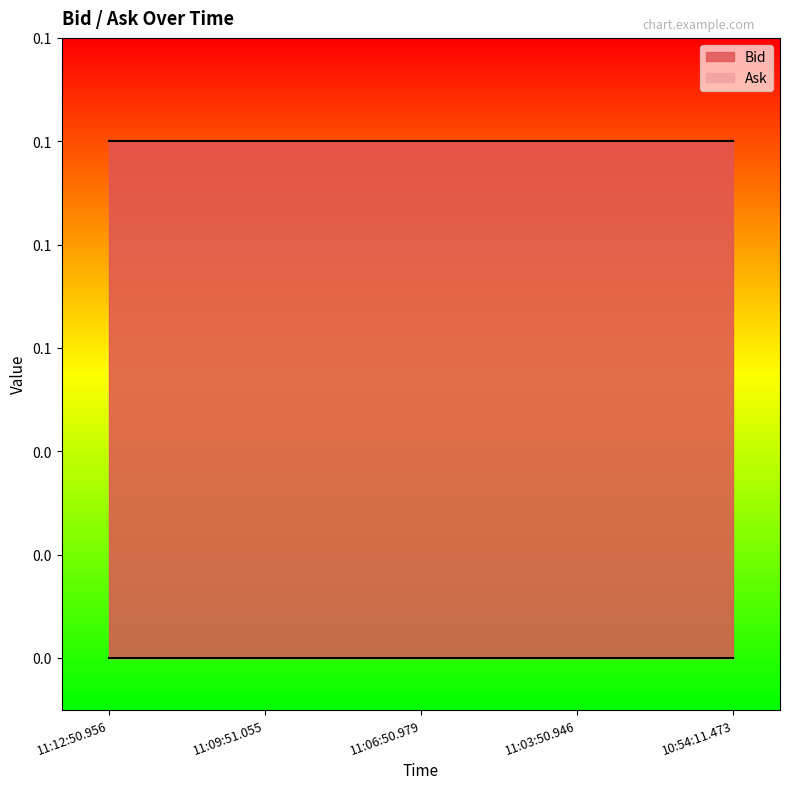

Rank the series by their maximum value, from highest to lowest.

Bid, Ask